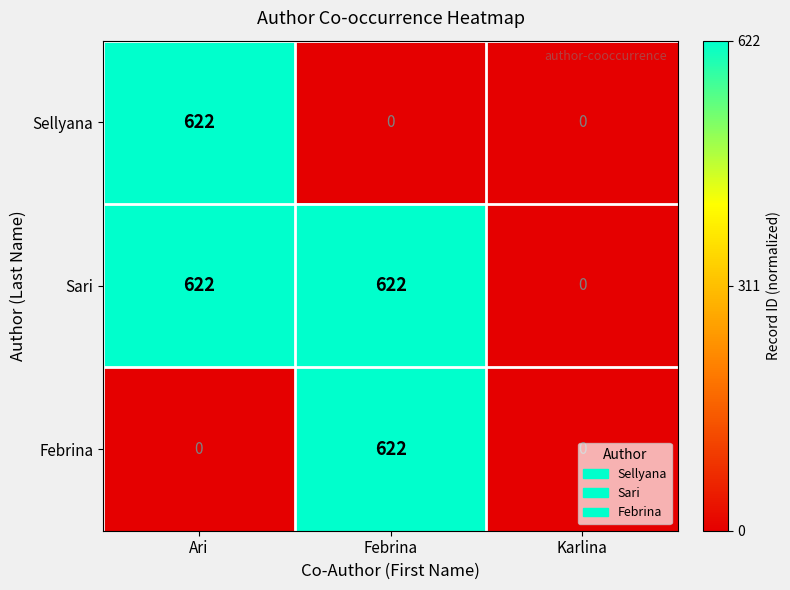

What is the greatest value displayed?

622